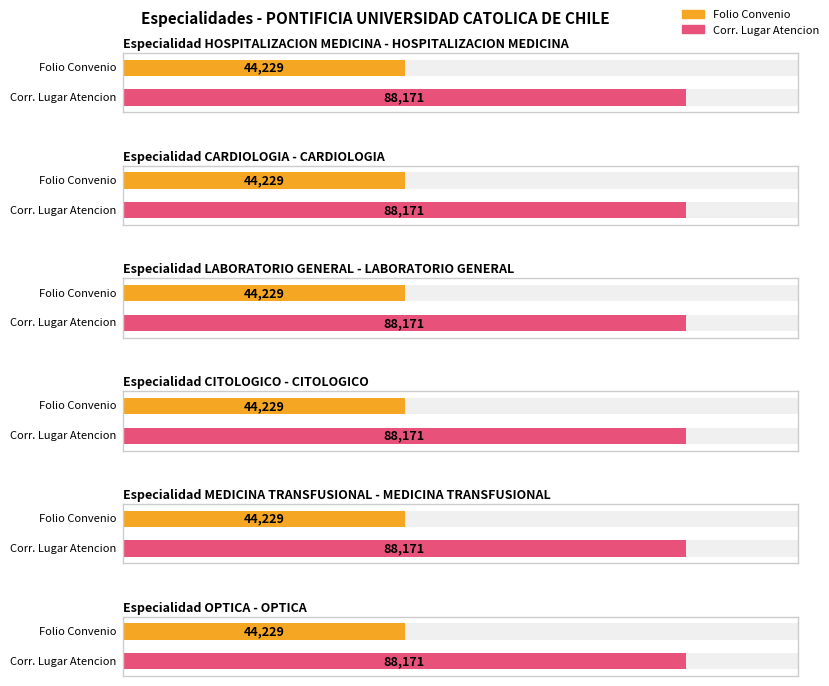

At 930, list the series in order from smallest to largest.

Folio Convenio, Corr. Lugar Atencion